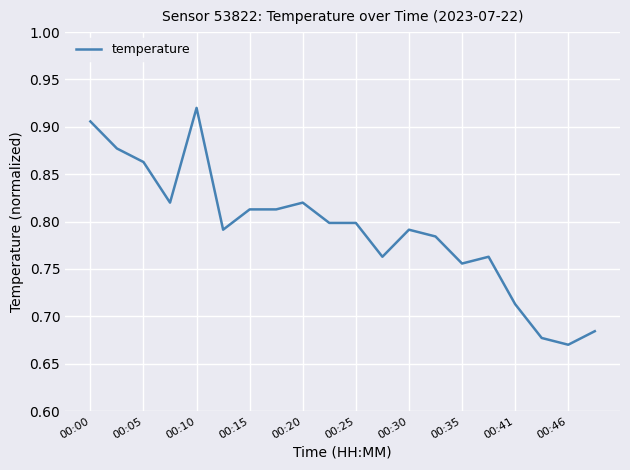

True or false: the data shows 0.3 at 00:10.

False